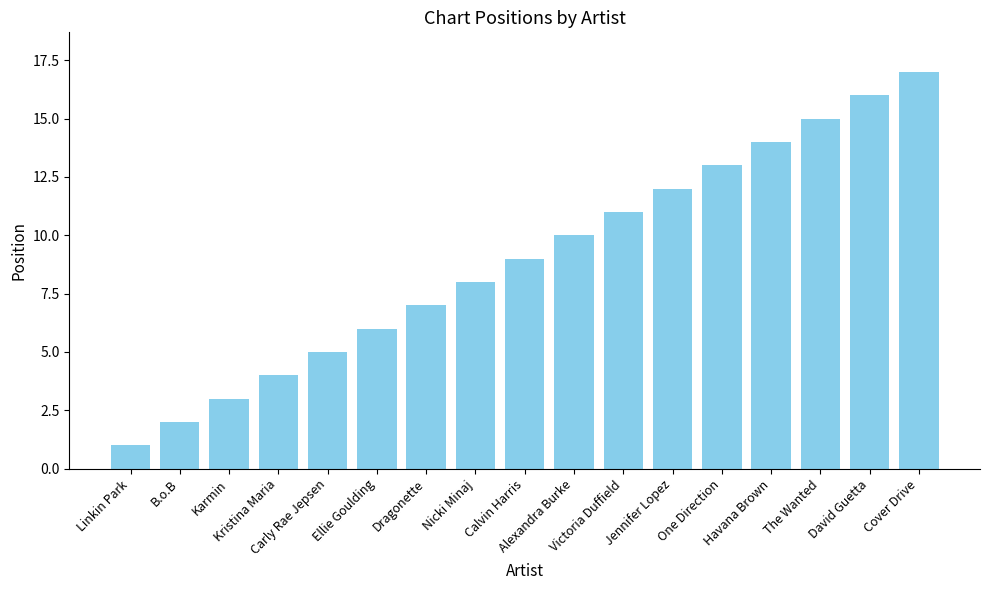

How many bars are there in total?

17